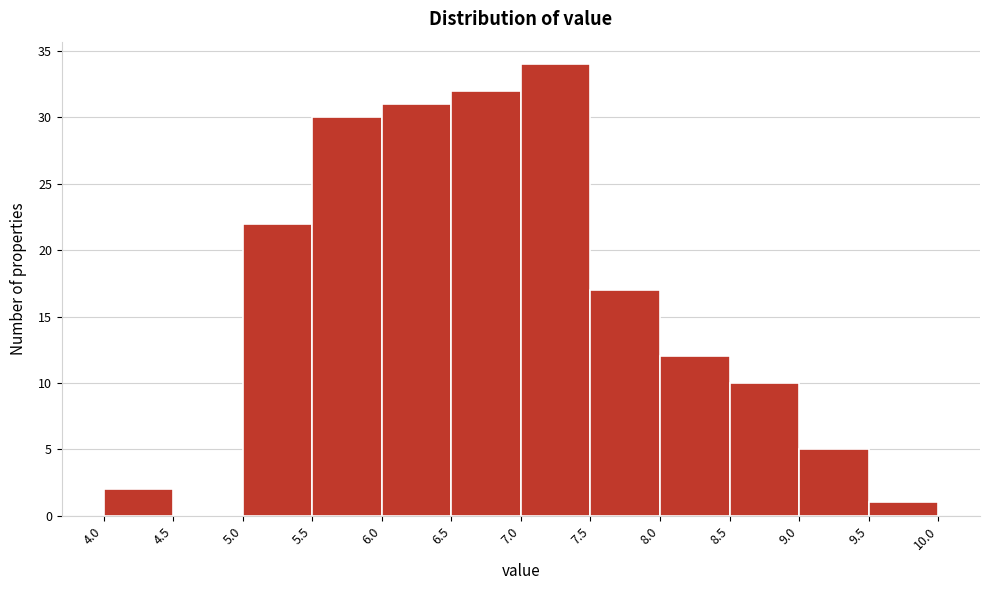

Which range on the x-axis has the tallest bar?

7.0 to 7.5